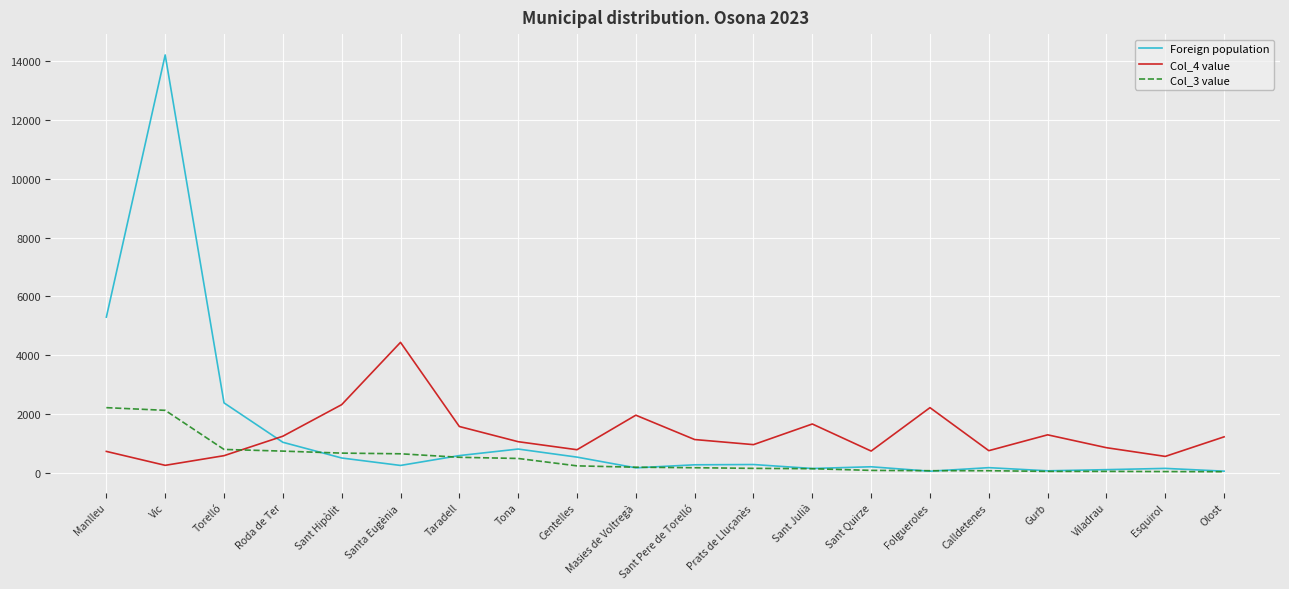

True or false: Foreign population has more than 1 points higher than both neighbors.

True